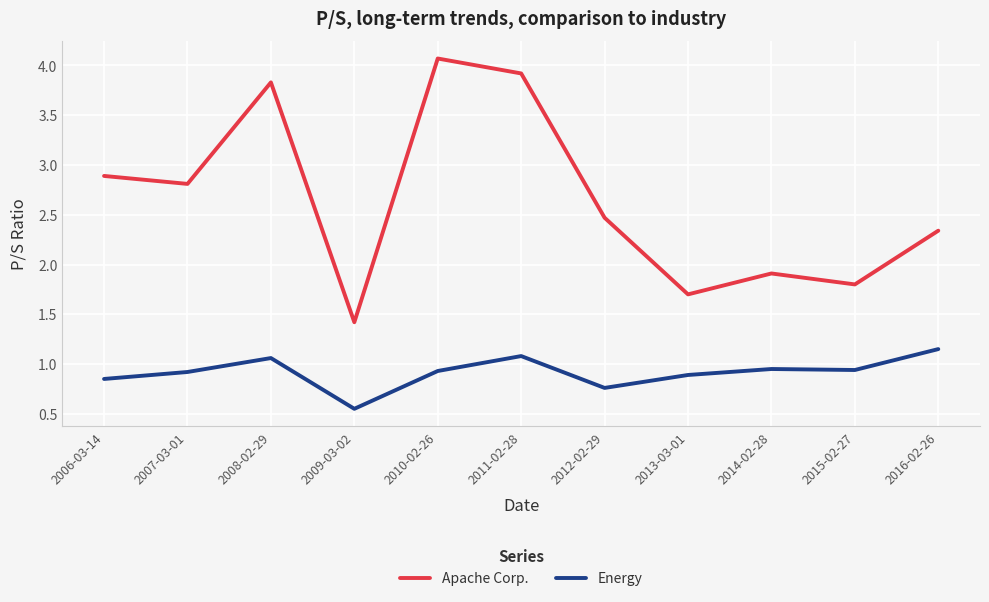

Where is the first local minimum for Apache Corp.?

2007-03-01